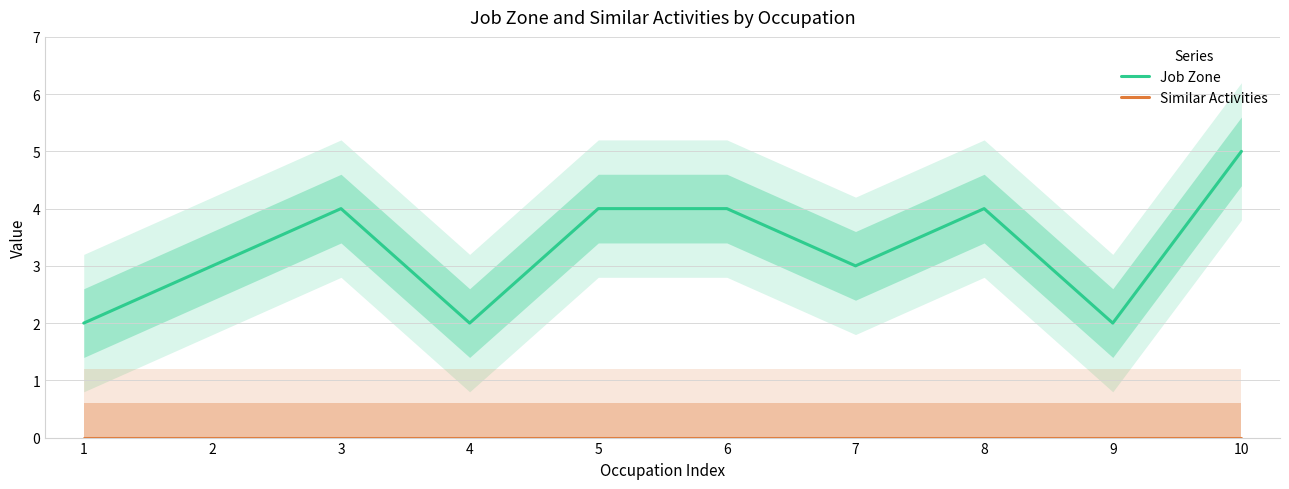

True or false: Job Zone has a value of 2 at 4.

True